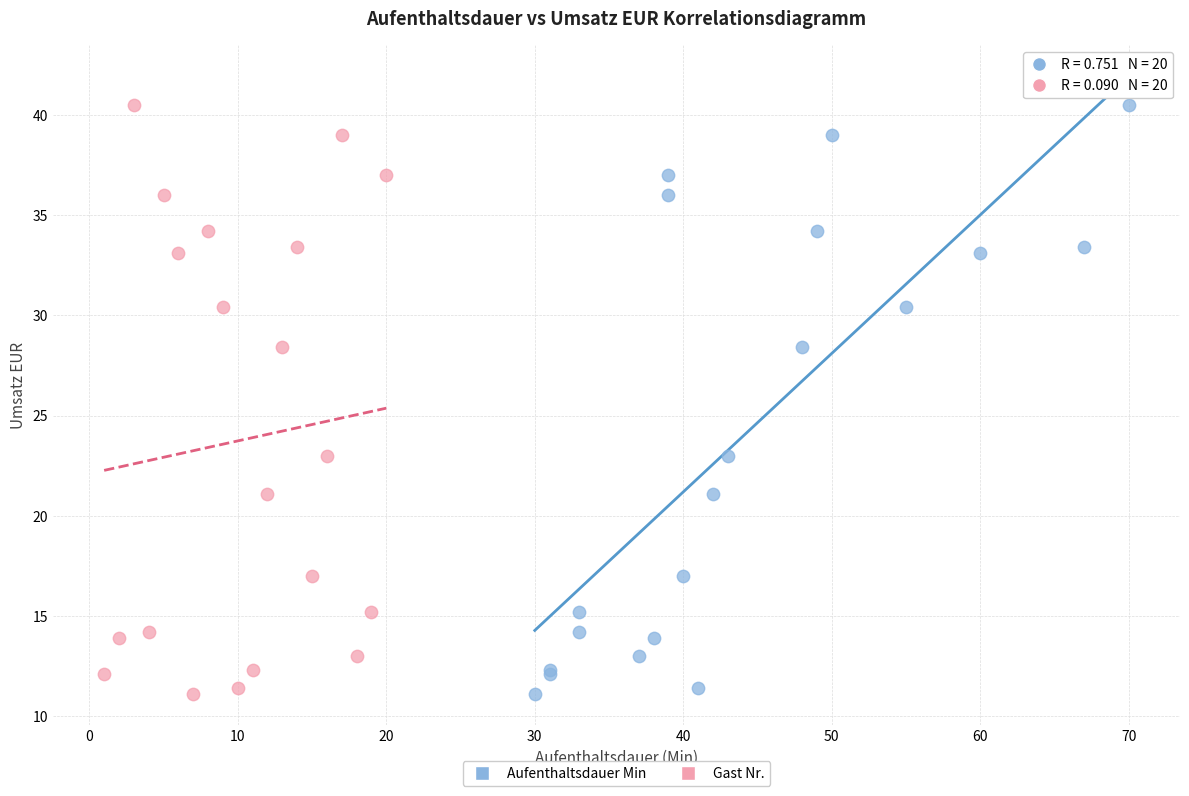

What are all the series names shown in the legend?

Aufenthaltsdauer Min, Gast Nr.